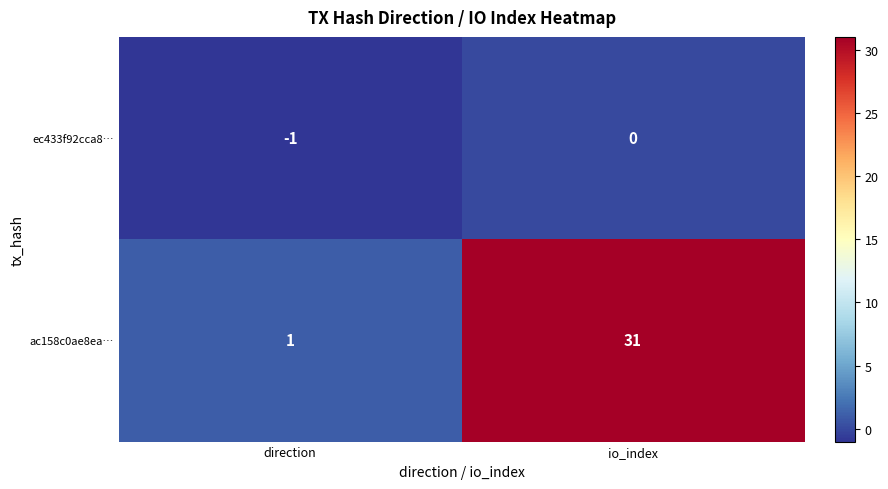

Is it true that ac158c0ae8ea… equals 31 at io_index?

True